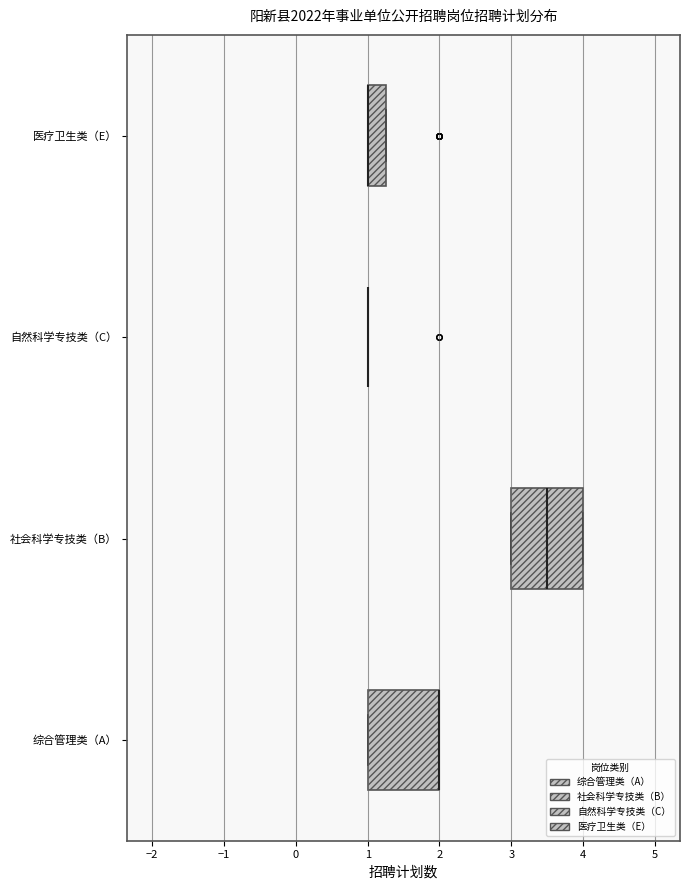

Reading bottom to top, read every box against the x-axis: the position of its median line, the range the box covers, and the ends of its whiskers. The values are not printed on the chart, so give them approximately, as read against the axis.

综合管理类（A）: median 2.0 (drawn on the box's right edge), box 1.0 to 2.0, whiskers 1.0 to 2.0
社会科学专技类（B）: median 3.5, box 3.0 to 4.0, whiskers 3.0 to 4.0
自然科学专技类（C）: box collapsed to a line at 1.0, whiskers 1.0 to 1.0
医疗卫生类（E）: median 1.0 (drawn on the box's left edge), box 1.0 to 1.3, whiskers 1.0 to 1.3